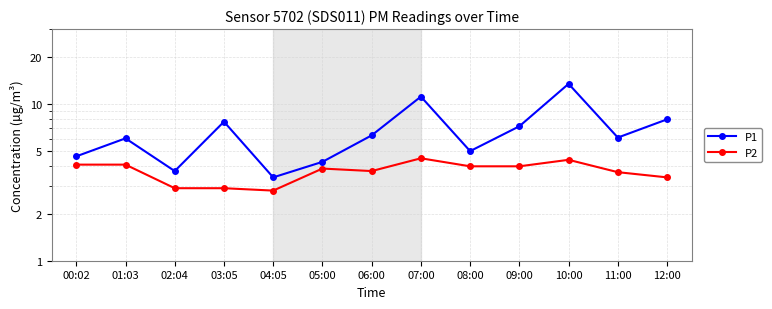

True or false: P2 and P1 intersect in this chart.

False